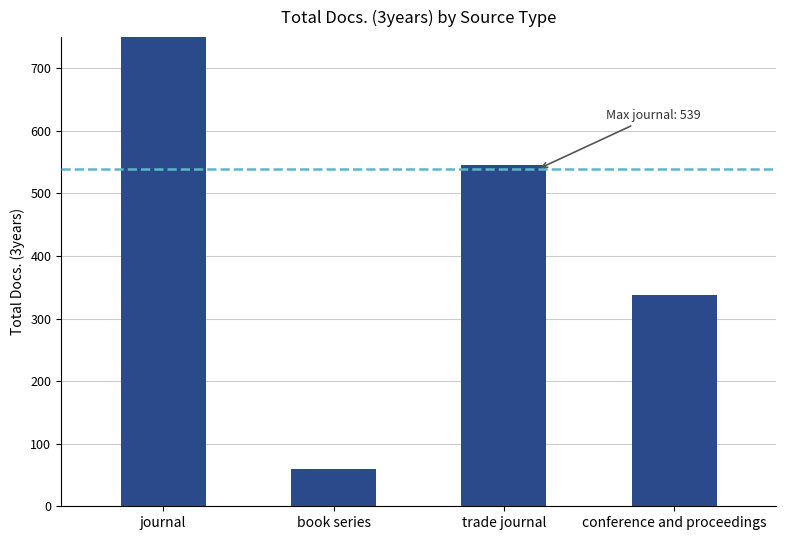

At which category does the chart reach its peak across all series?

journal